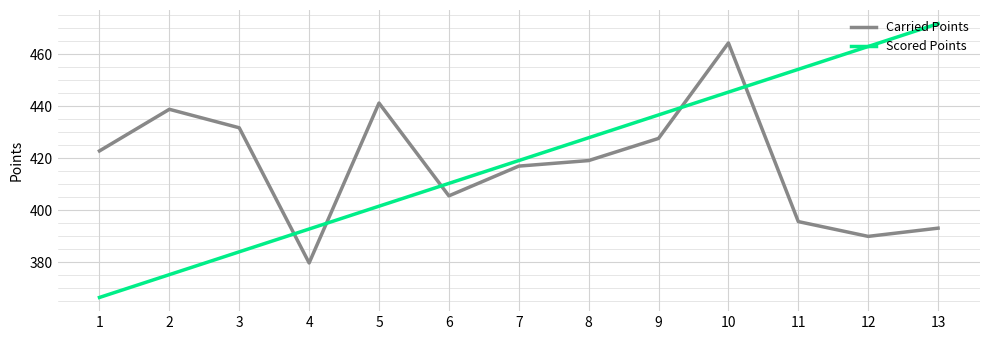

The Scored Points series shows 106.7 at 2. True or false?

False